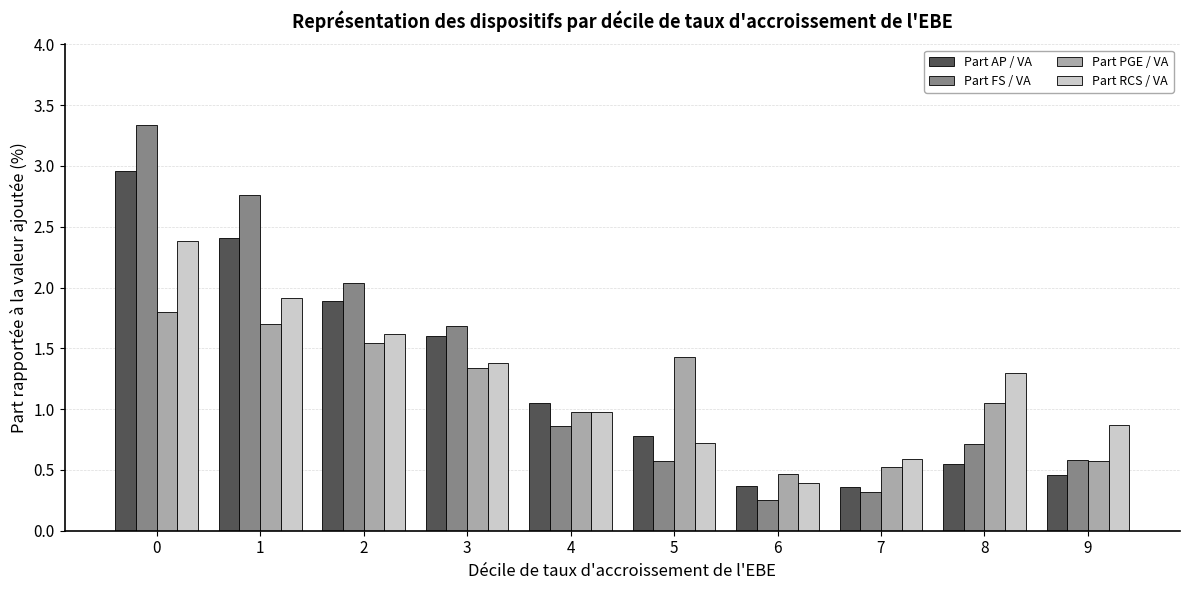

The value of Part AP / VA at 6 is 0.6. True or false?

False